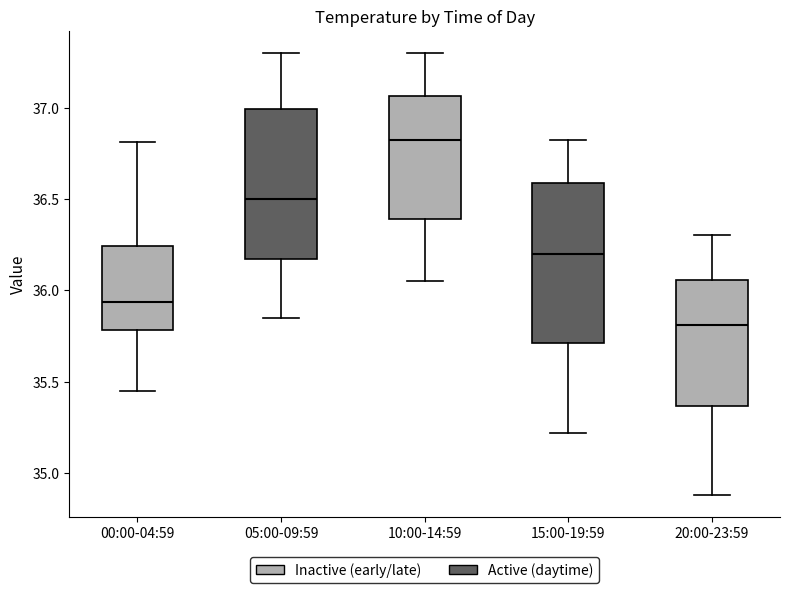

Reading left to right, read every box against the y-axis: the position of its median line, the range the box covers, and the ends of its whiskers. The values are not printed on the chart, so give them approximately, as read against the axis.

00:00-04:59: median 35.95, box 35.80 to 36.25, whiskers 35.45 to 36.80
05:00-09:59: median 36.50, box 36.15 to 37.00, whiskers 35.85 to 37.30
10:00-14:59: median 36.85, box 36.40 to 37.05, whiskers 36.05 to 37.30
15:00-19:59: median 36.20, box 35.70 to 36.60, whiskers 35.20 to 36.80
20:00-23:59: median 35.80, box 35.35 to 36.05, whiskers 34.90 to 36.30